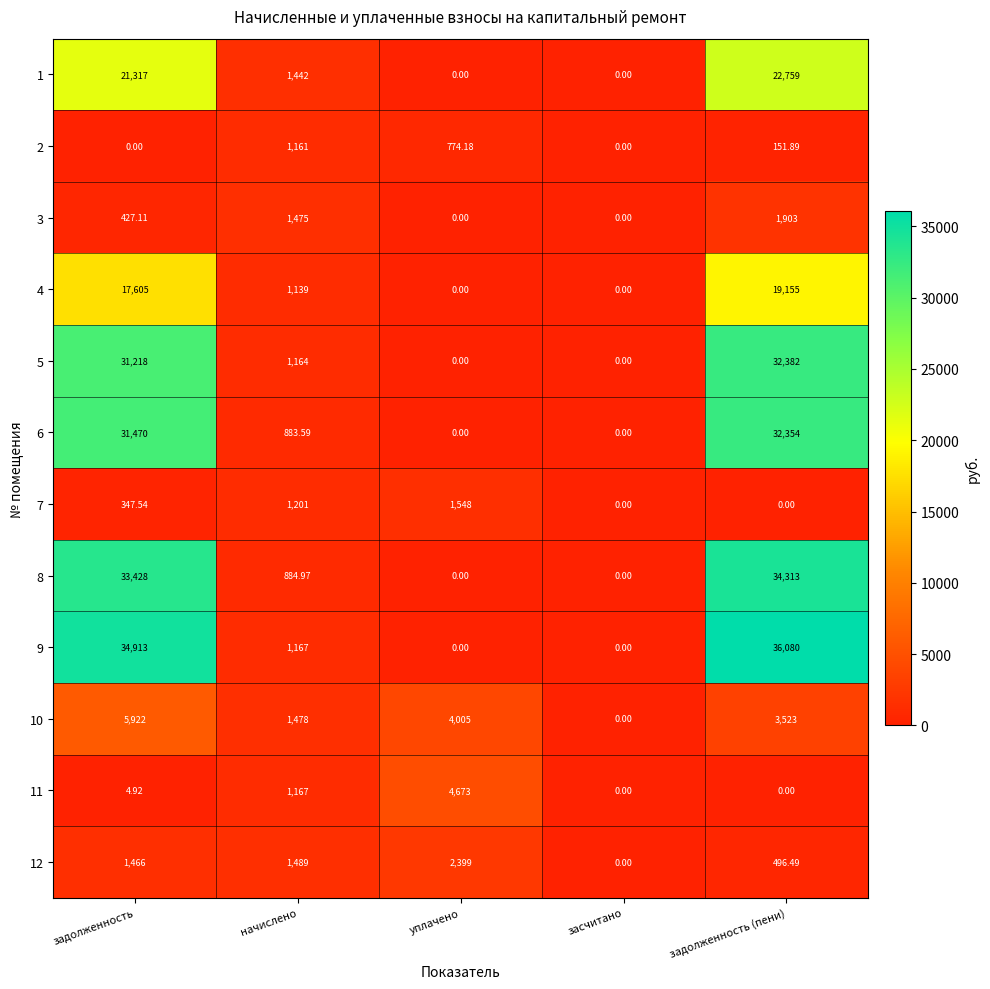

Between задолженность and задолженность (пени), which series saw the biggest shift?

10